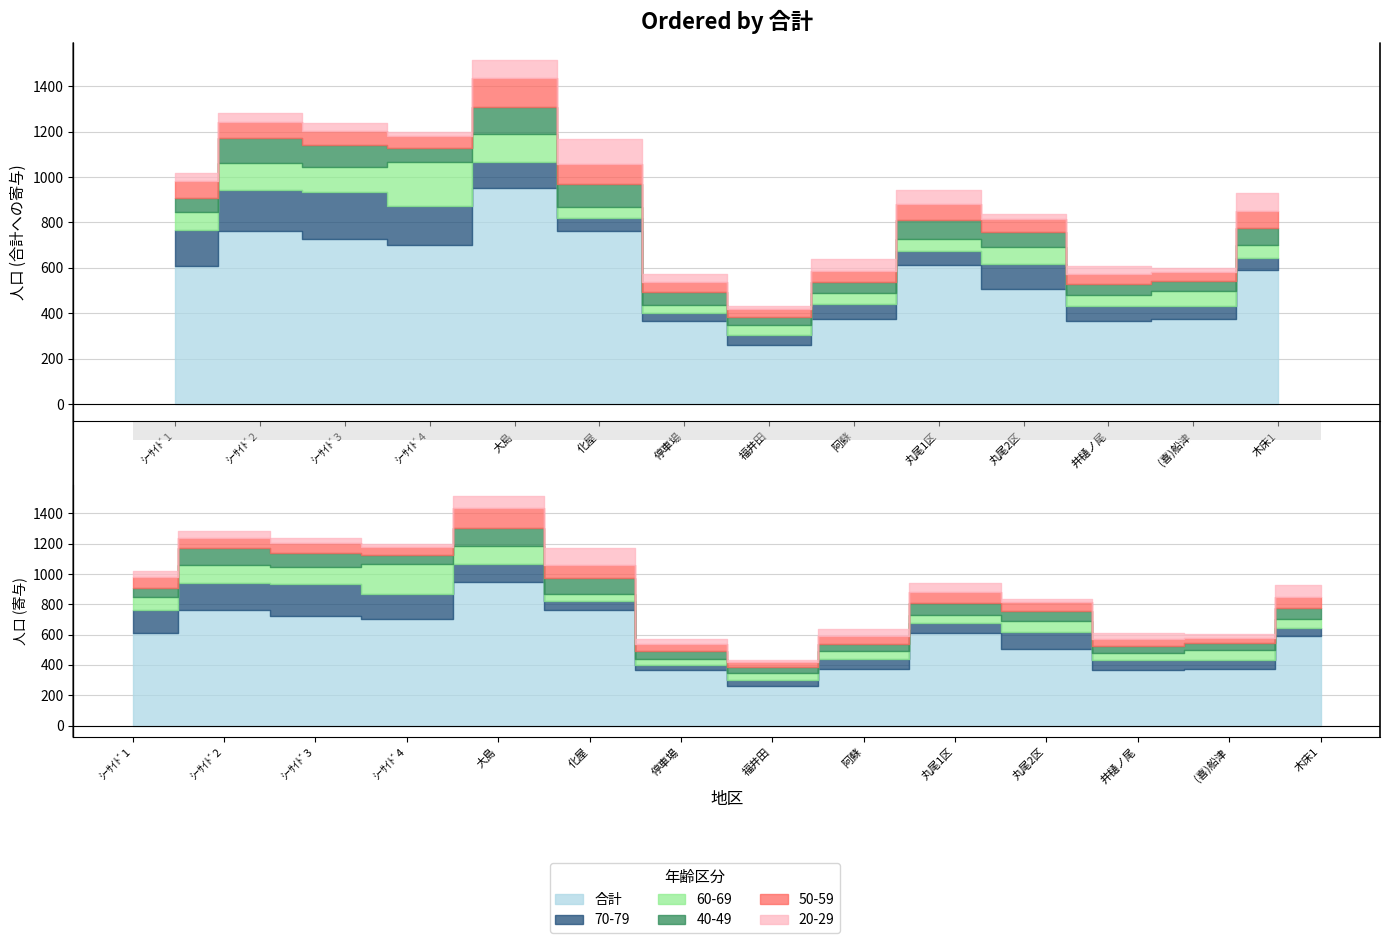

Rank the categories by 60-69 value from highest to lowest.

ｼｰｻｲﾄﾞ4, 大島, ｼｰｻｲﾄﾞ2, ｼｰｻｲﾄﾞ3, ｼｰｻｲﾄﾞ1, 丸尾2区, (喜)船津, 木床1, 丸尾1区, 阿蘇, 井樋ノ尾, 化屋, 福井田, 停車場